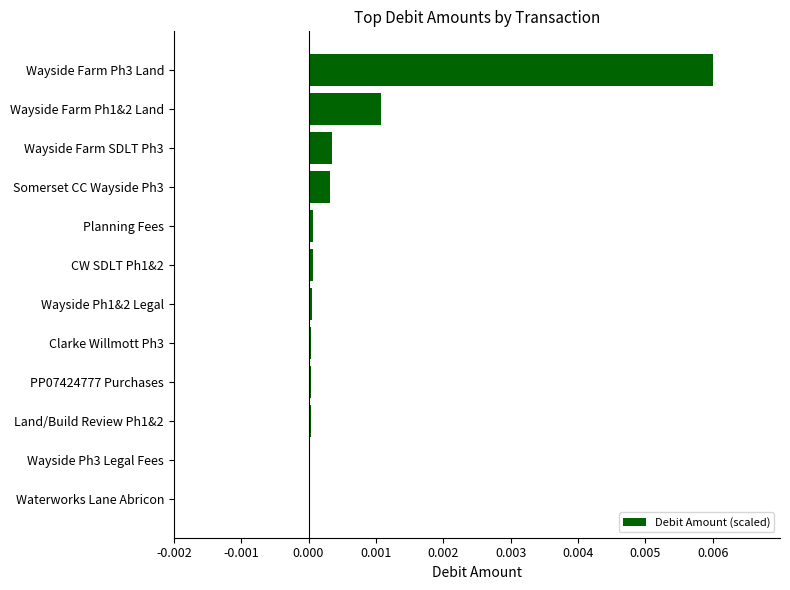

The value at Wayside Ph3 Legal Fees is 0.0. True or false?

True